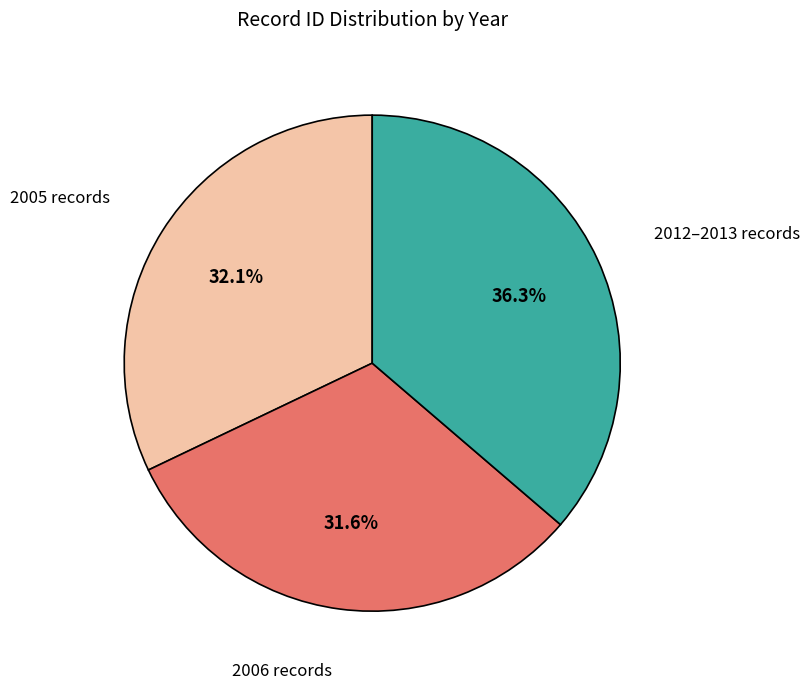

Is there any slice that represents more than half of the pie?

No